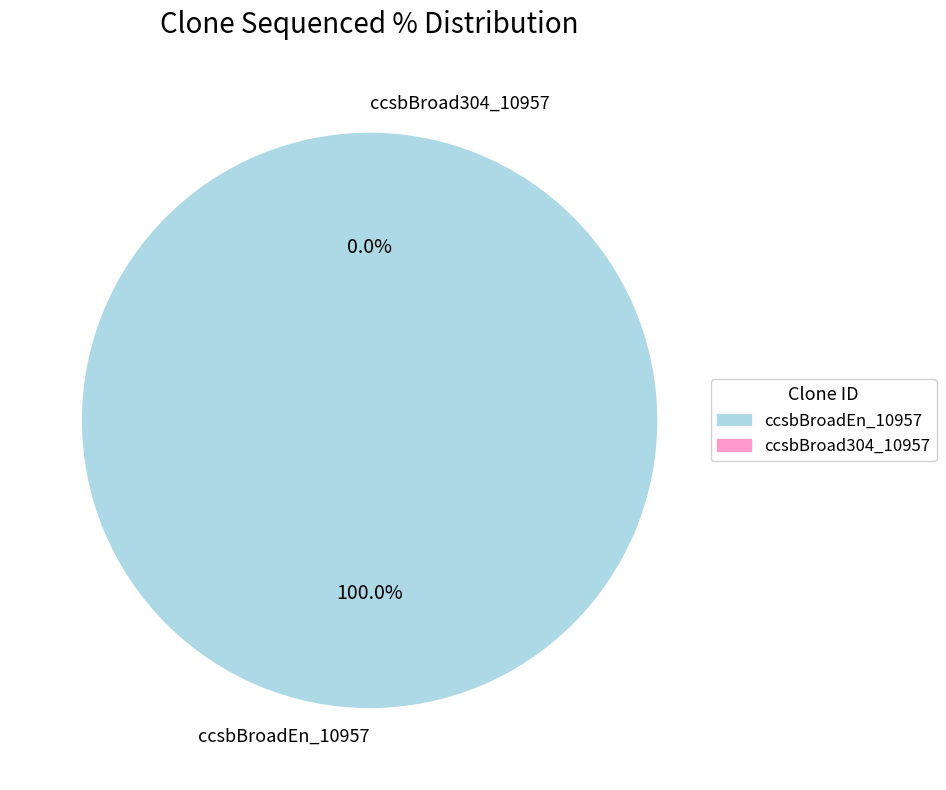

Which slice is the largest?

ccsbBroadEn_10957